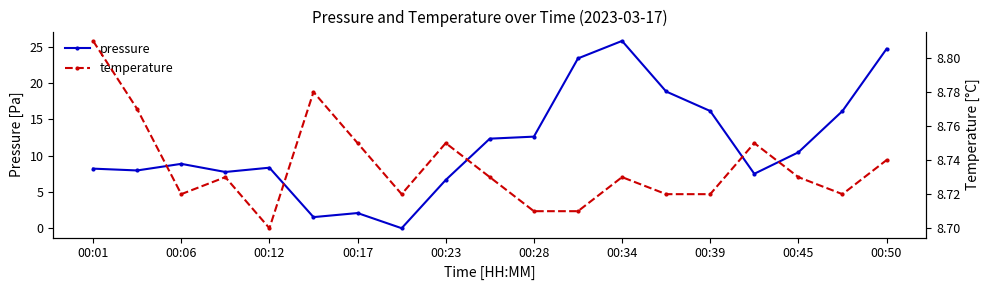

What is the average value of the pressure series?

11.5